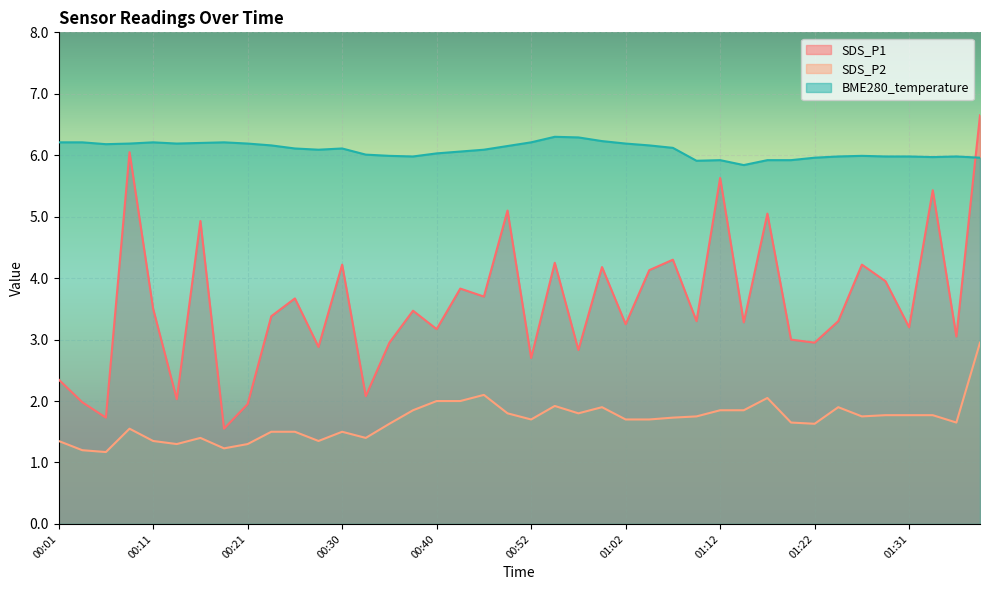

Between 00:55 and 01:29, which is larger?

00:55